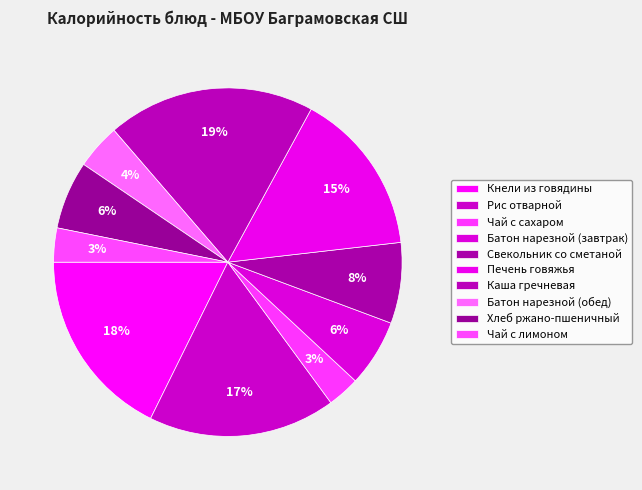

How many slices are in this pie chart?

10